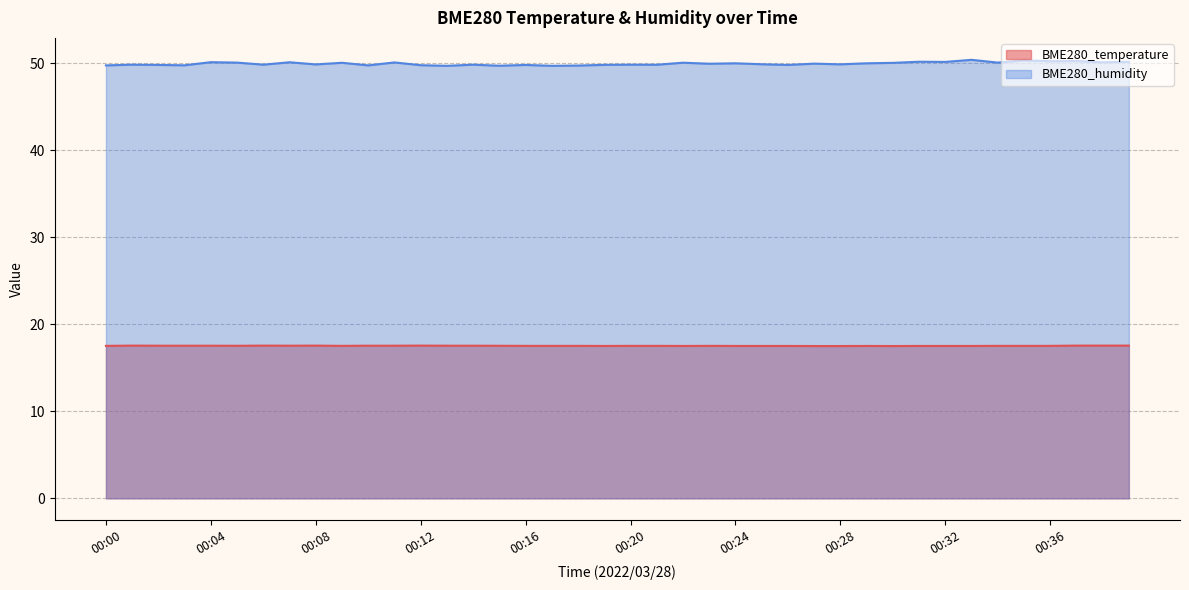

How many interior local valleys does the BME280_humidity series have?

15